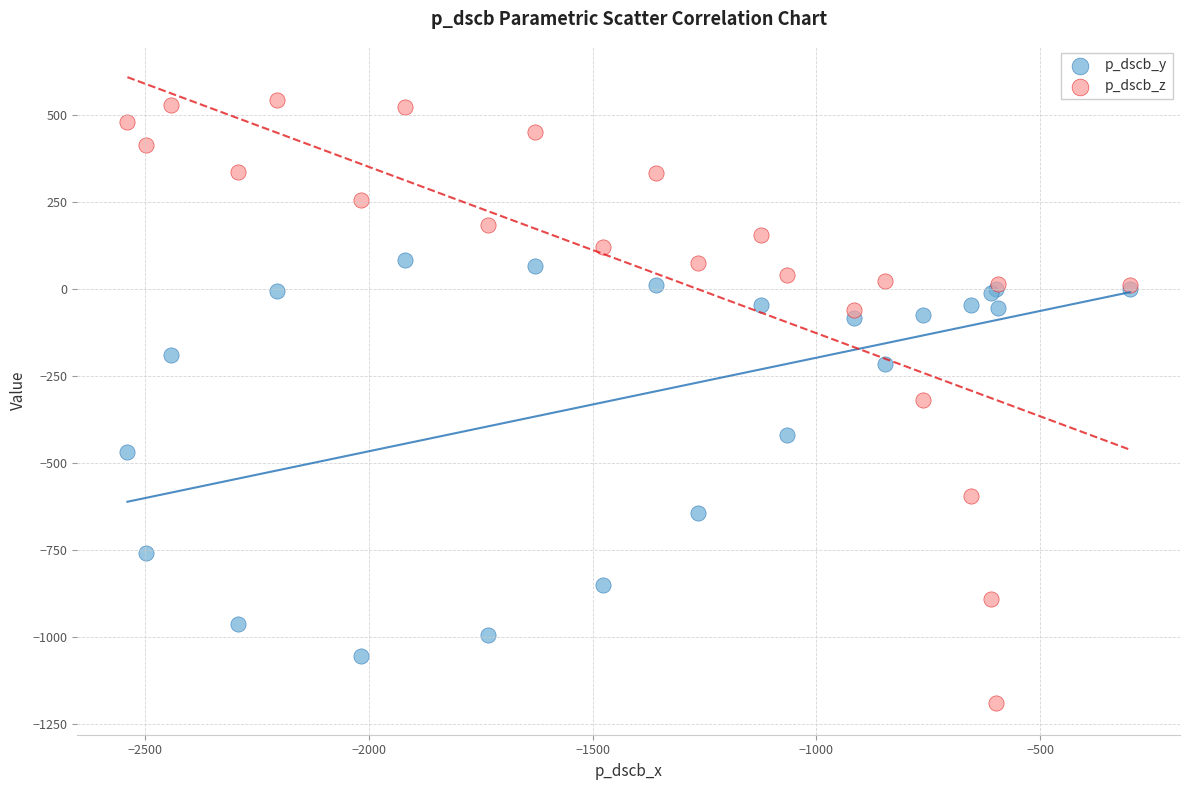

Which series has the largest Y range (max minus min)?

p_dscb_z